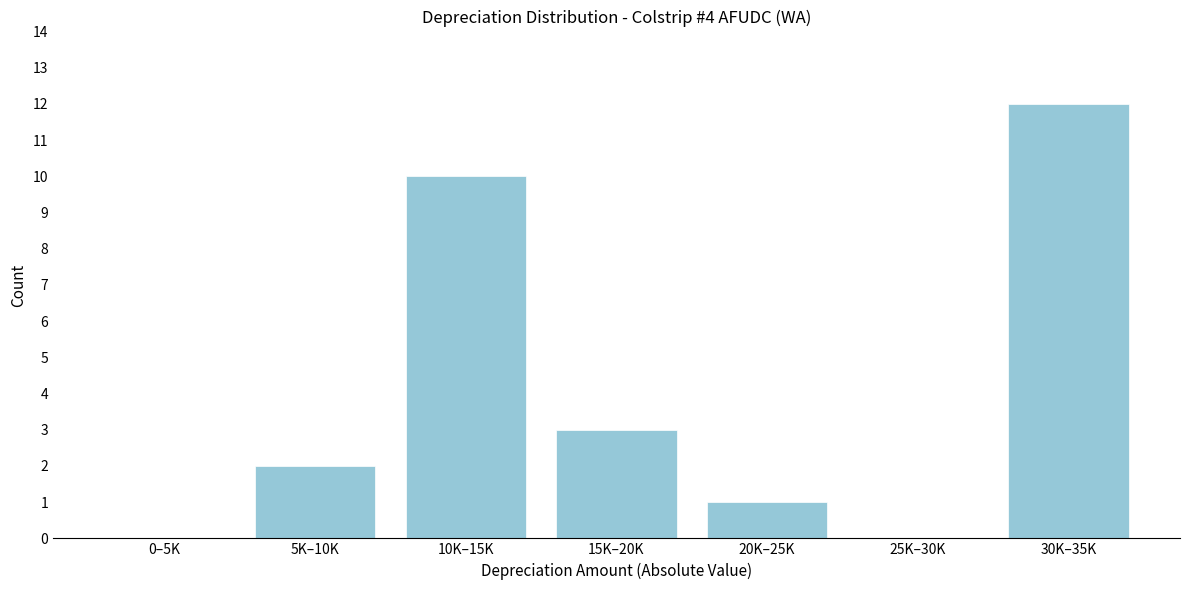

Reading left to right, extract all data points from this chart.

0–5K=0	5K–10K=2	10K–15K=10	15K–20K=3	20K–25K=1	25K–30K=0	30K–35K=12